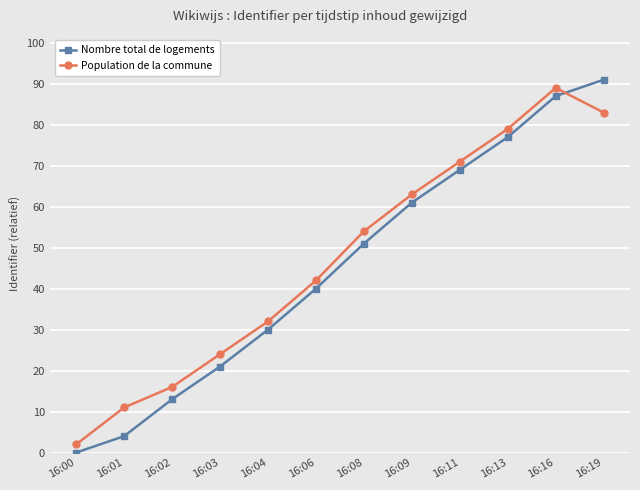

Where is Population de la commune nearest to the value 45?

16:06